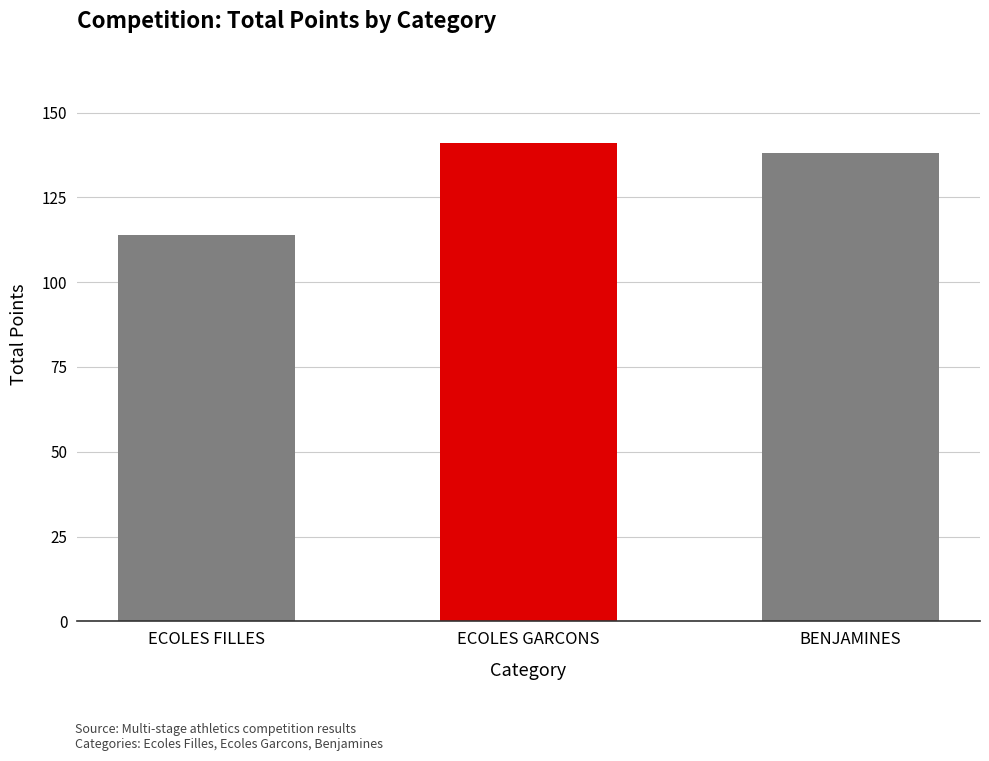

Where does the data first go above 138?

ECOLES GARCONS